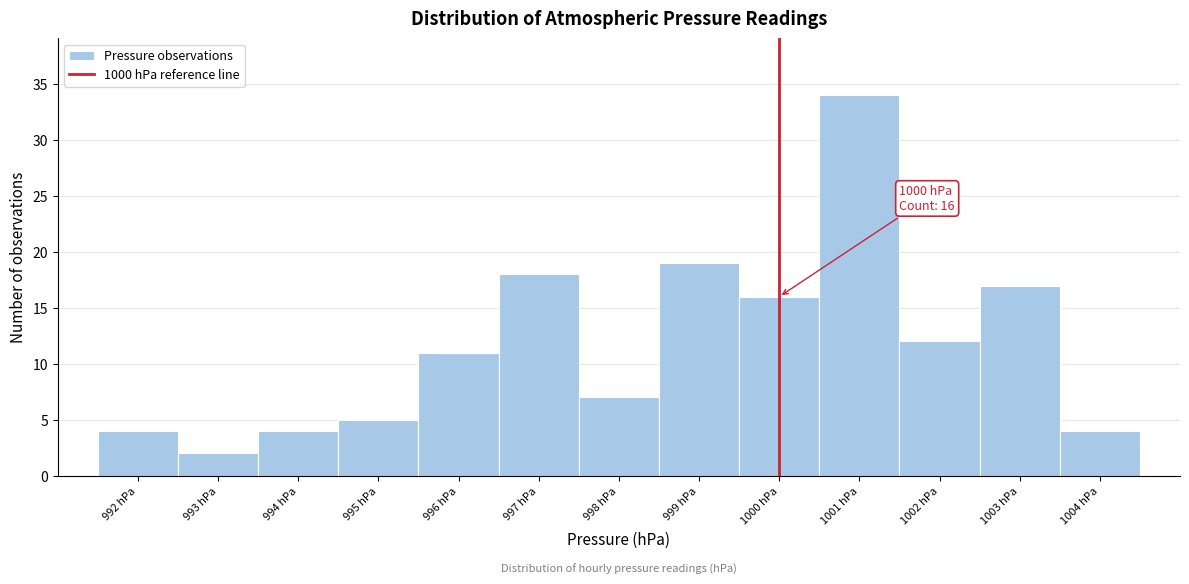

Which range on the x-axis has the tallest bar?

1000.5 to 1001.5